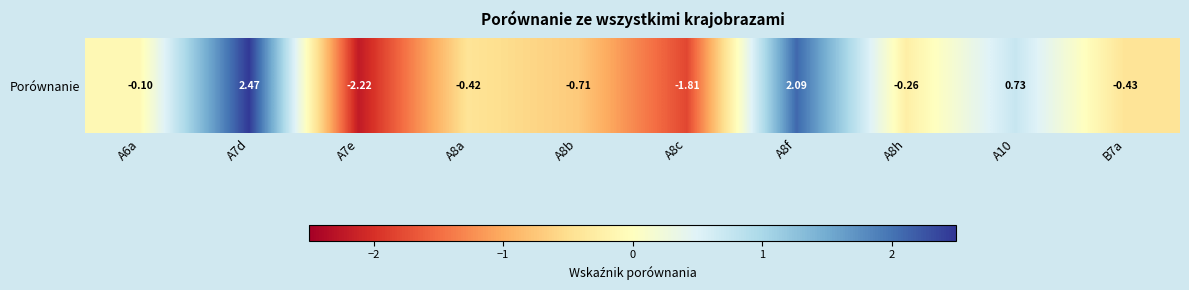

Read the value at A8c.

-1.8